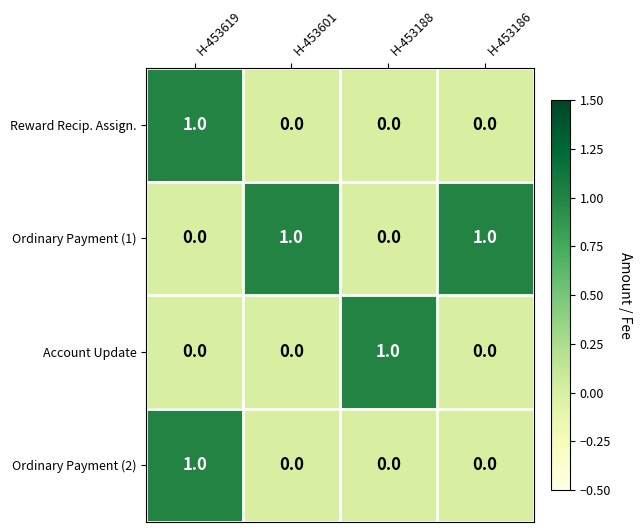

Count the number of data series in this chart.

4